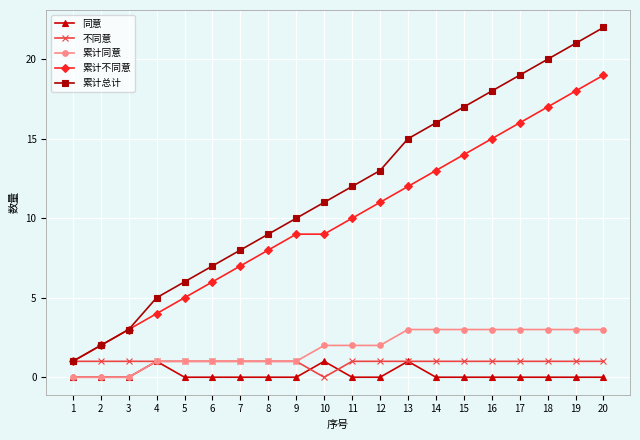

Reading left to right, list all the values displayed in this chart.

同意: 0	0	0	1	0	0	0	0	0	1	0	0	1	0	0	0	0	0	0	0
不同意: 1	1	1	1	1	1	1	1	1	0	1	1	1	1	1	1	1	1	1	1
累计同意: 0	0	0	1	1	1	1	1	1	2	2	2	3	3	3	3	3	3	3	3
累计不同意: 1	2	3	4	5	6	7	8	9	9	10	11	12	13	14	15	16	17	18	19
累计总计: 1	2	3	5	6	7	8	9	10	11	12	13	15	16	17	18	19	20	21	22